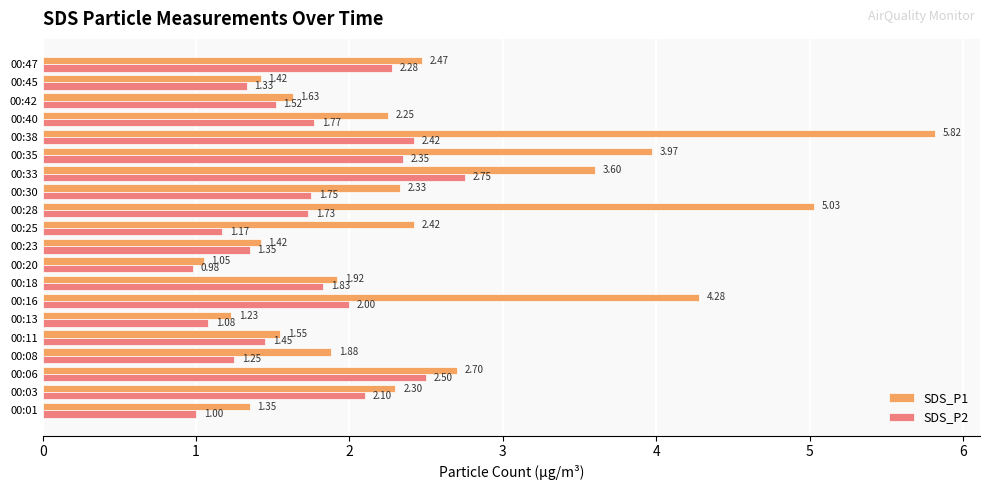

What is the sum of all SDS_P1 values?

50.6